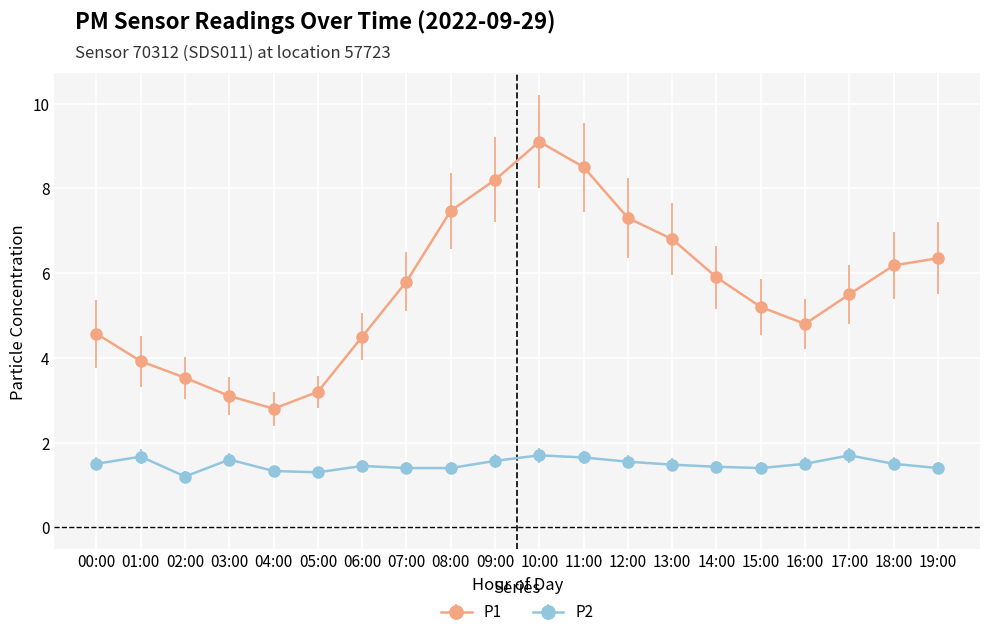

At how many categories does at least one series exceed 1?

20